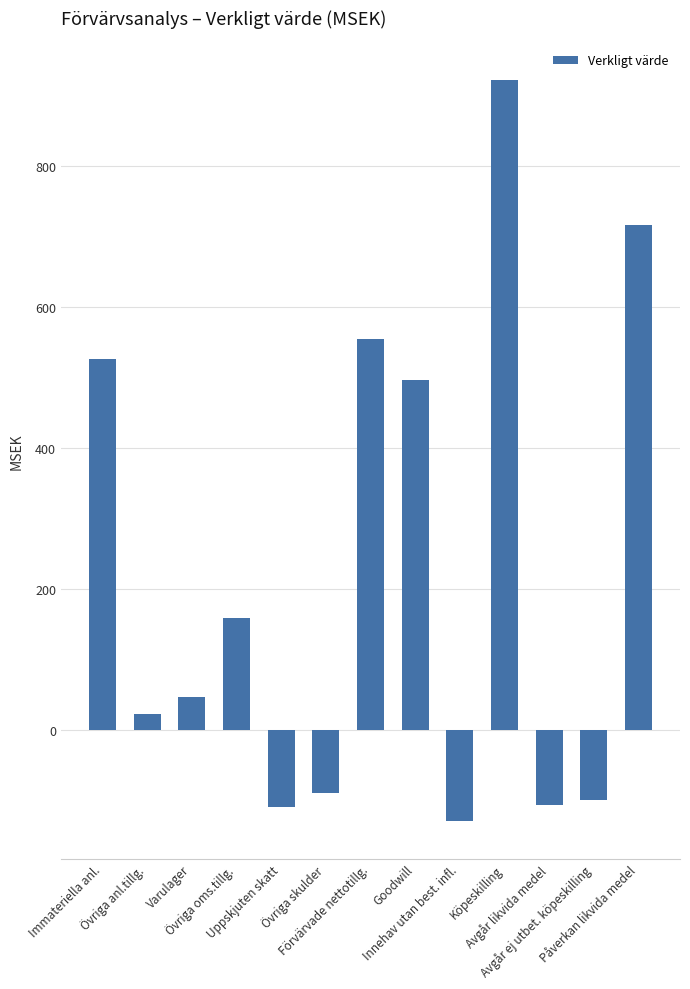

Which label corresponds to the largest value in the chart?

Köpeskilling